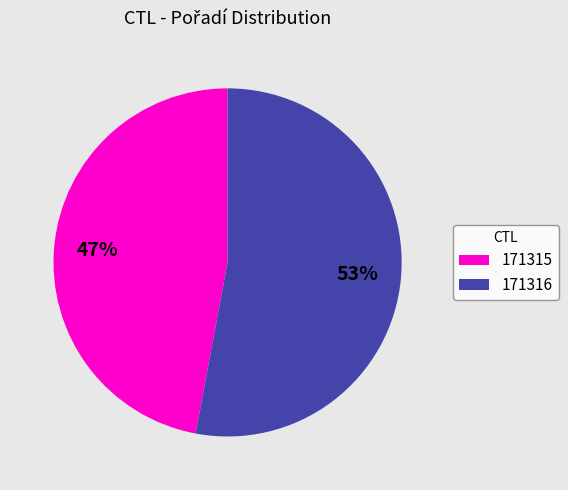

Combined, do 171316 and 171315 account for over 50%?

Yes